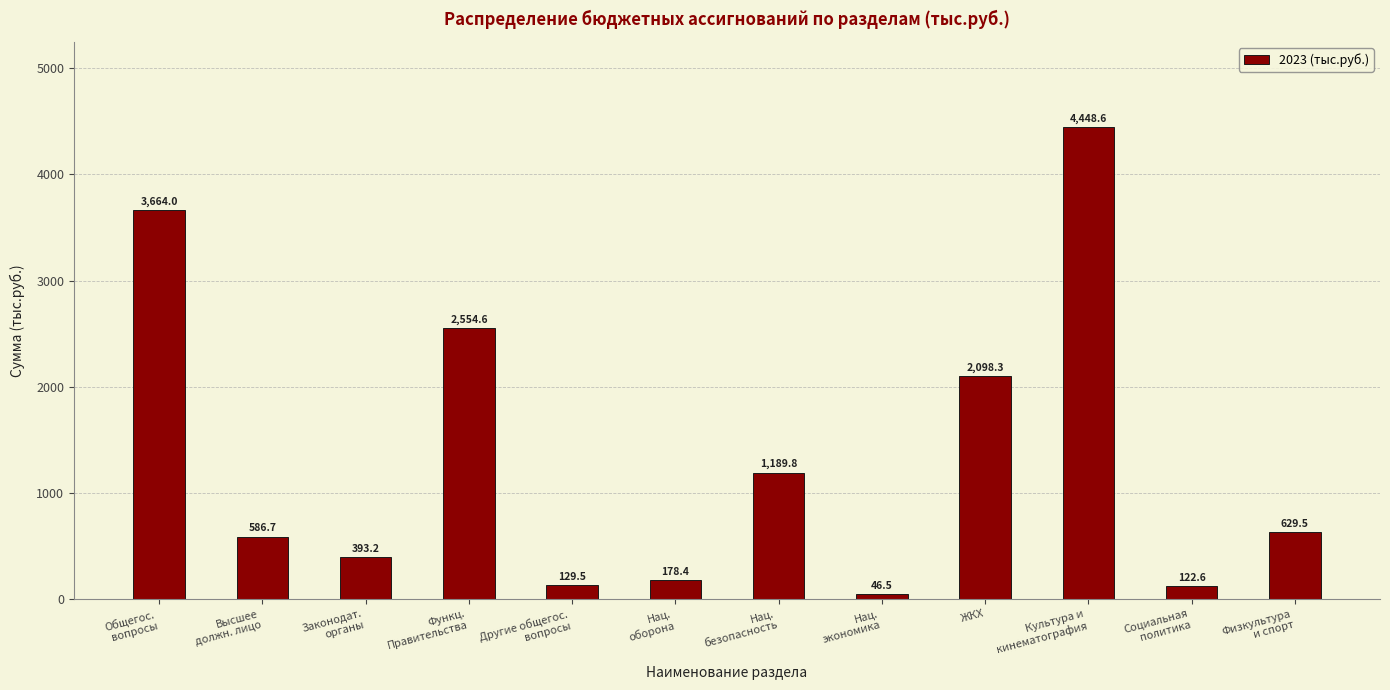

Rank the categories by value from lowest to highest.

Нац.
экономика, Социальная
политика, Другие общегос.
вопросы, Нац.
оборона, Законодат.
органы, Высшее
должн. лицо, Физкультура
и спорт, Нац.
безопасность, ЖКХ, Функц.
Правительства, Общегос.
вопросы, Культура и
кинематография